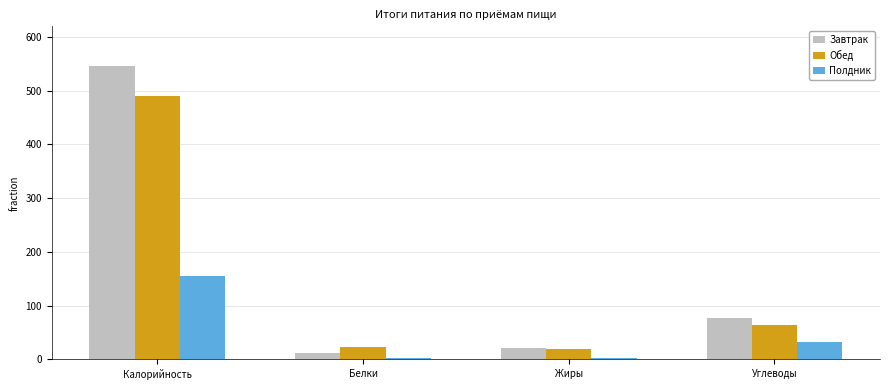

What are all the series names shown in the legend?

Завтрак, Обед, Полдник